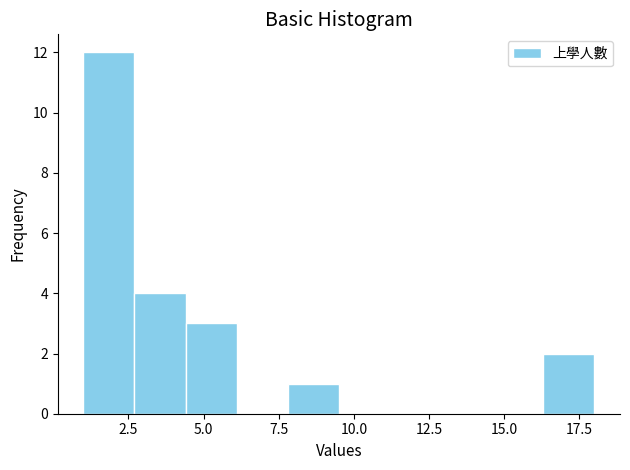

Around what value on the x-axis is the tallest bar? Give the approximate position of its centre, as read against the axis.

2.0